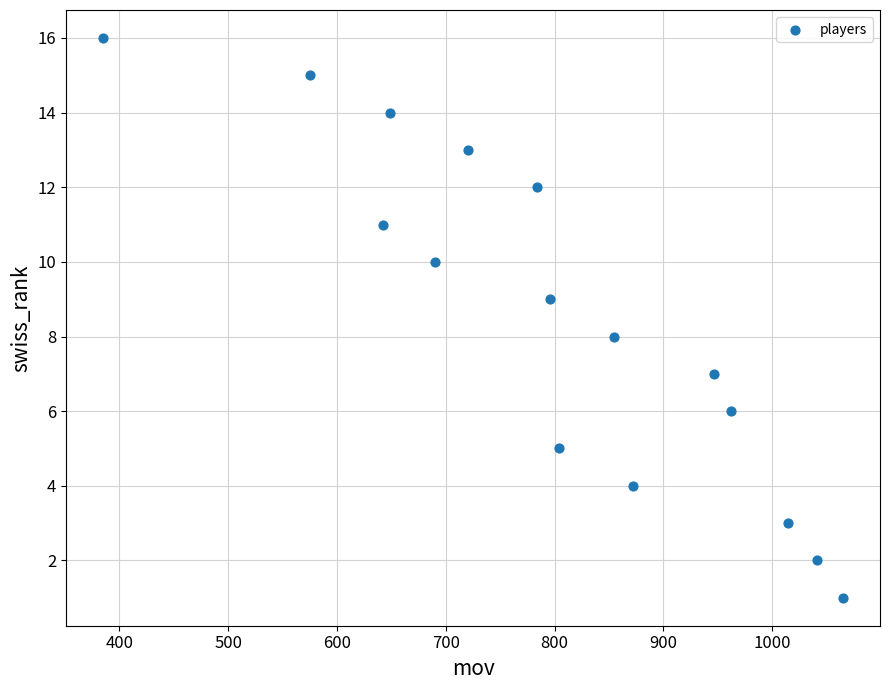

What is the range of Y values (max minus min)?

15